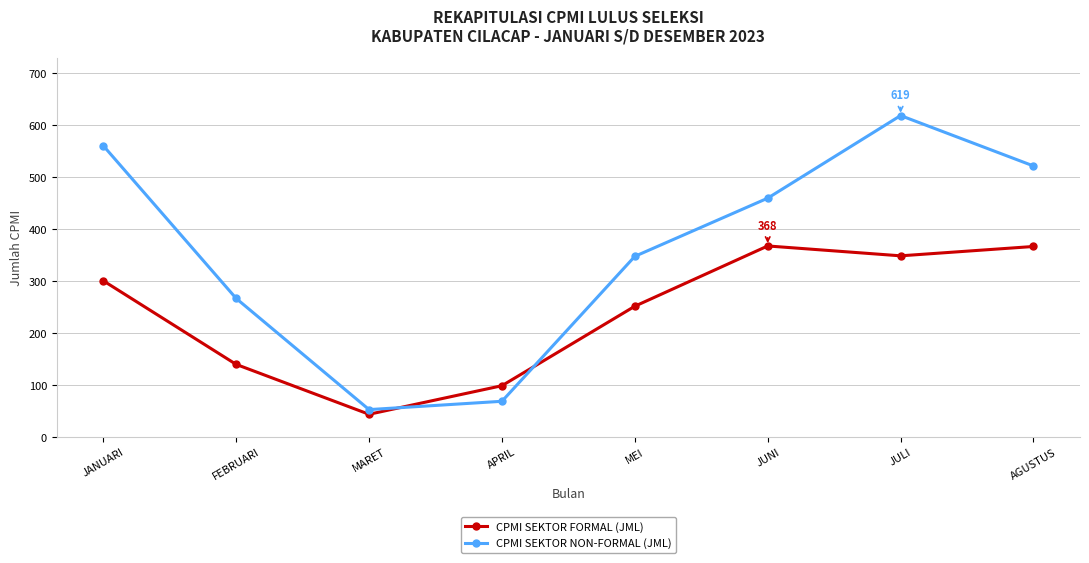

List the labels in order of CPMI SEKTOR NON-FORMAL (JML) value, largest first.

JULI, JANUARI, AGUSTUS, JUNI, MEI, FEBRUARI, APRIL, MARET